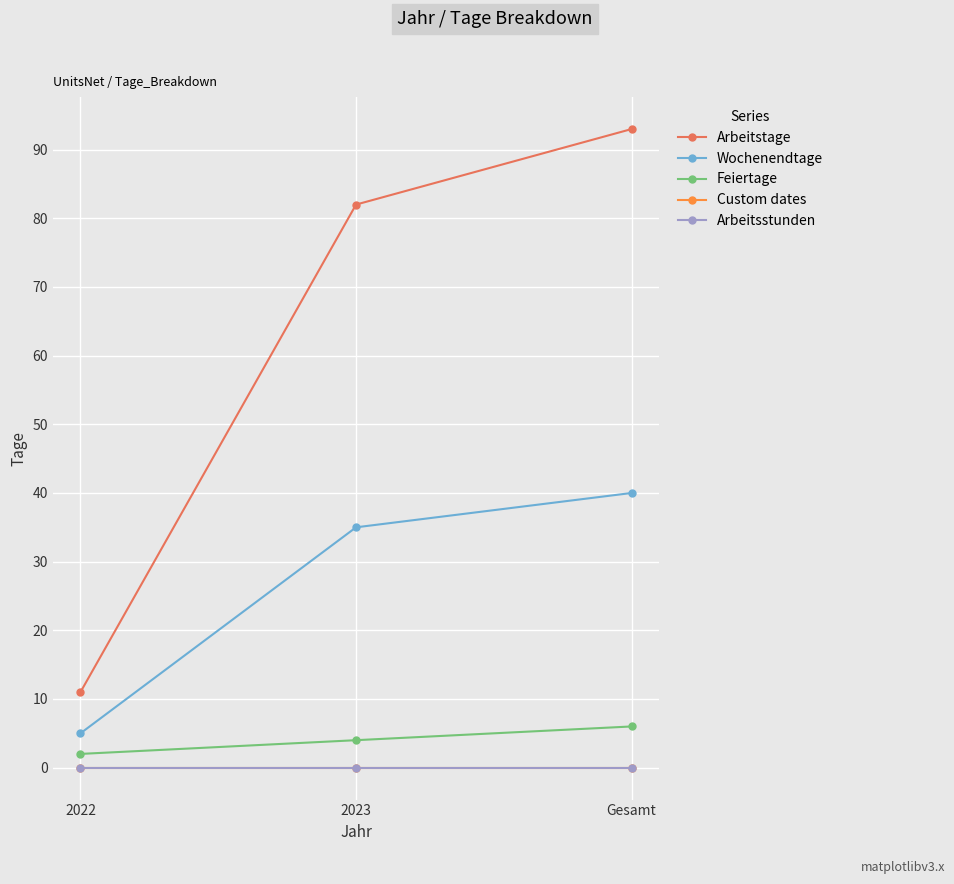

Does the chart have visible grid lines?

Yes